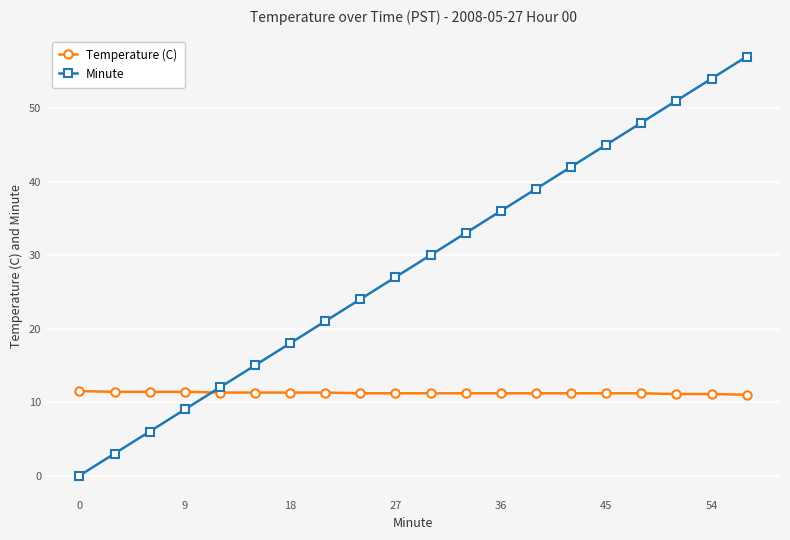

What is the value of the Temperature (C) point at the 2nd from the left?

11.4